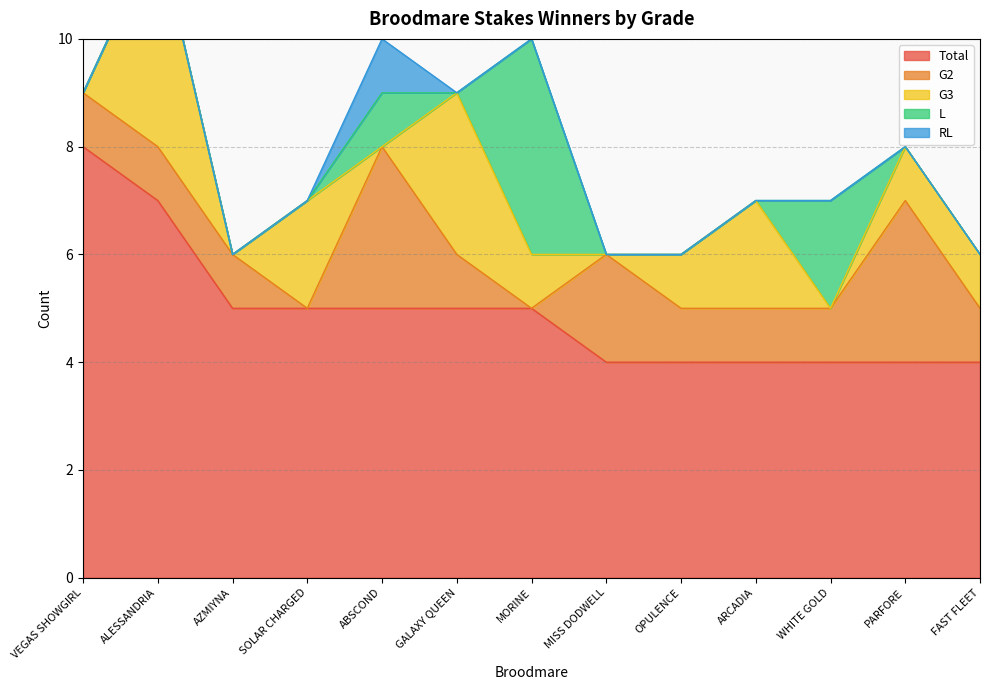

What is the difference between the second highest and second lowest values in the G3 series?

3